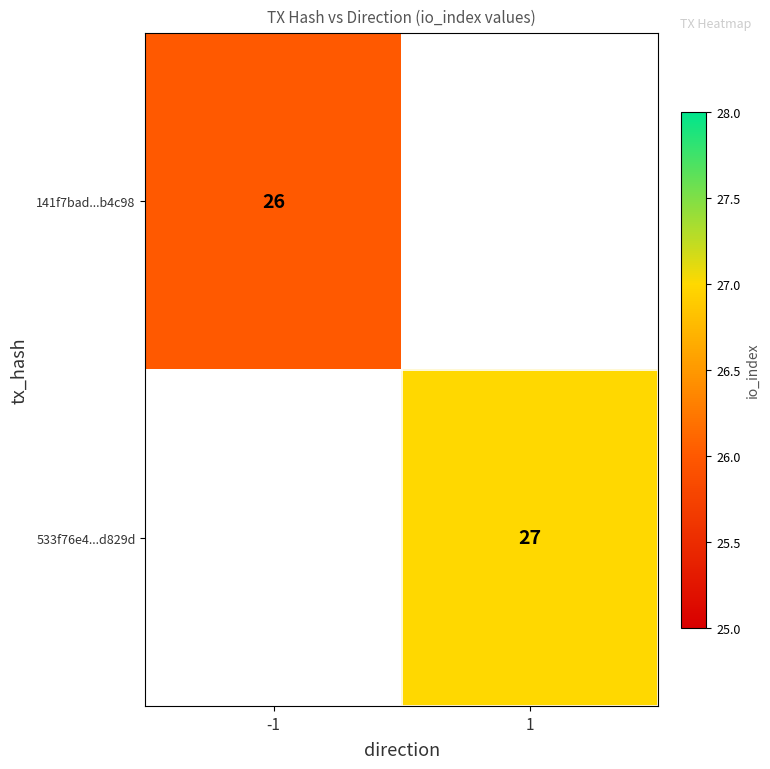

Is the value of 533f76e4...d829d at 1 greater than the value of 141f7bad...b4c98 at -1?

Yes